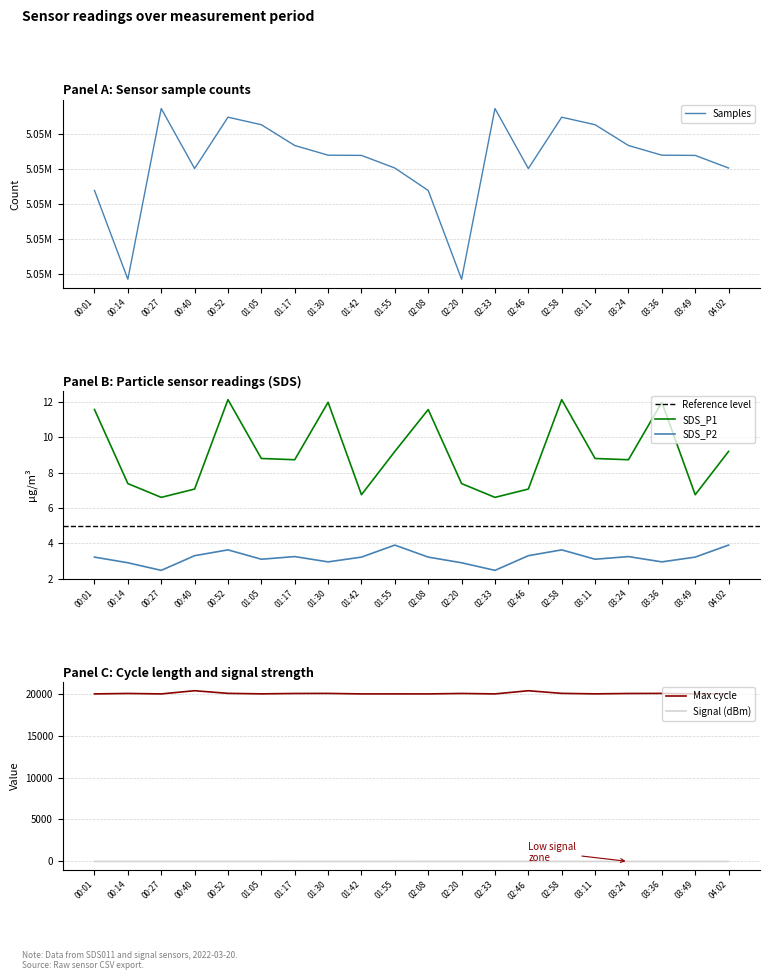

True or false: SDS_P1 and SDS_P2 intersect in this chart.

False